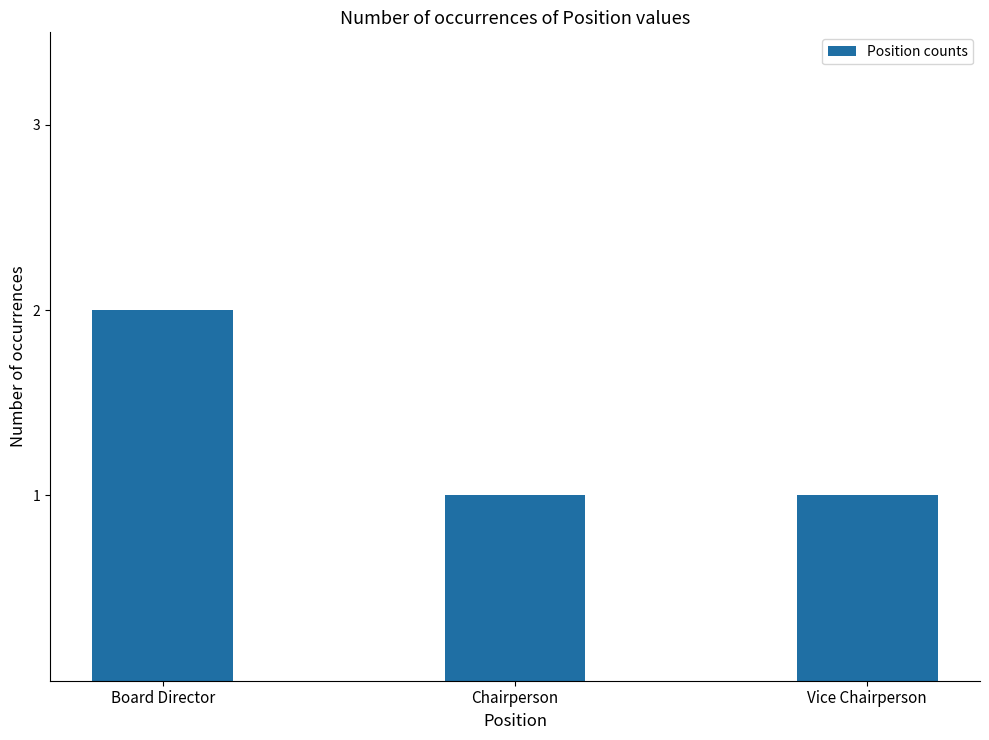

What is the change in value from Board Director to Vice Chairperson?

-1